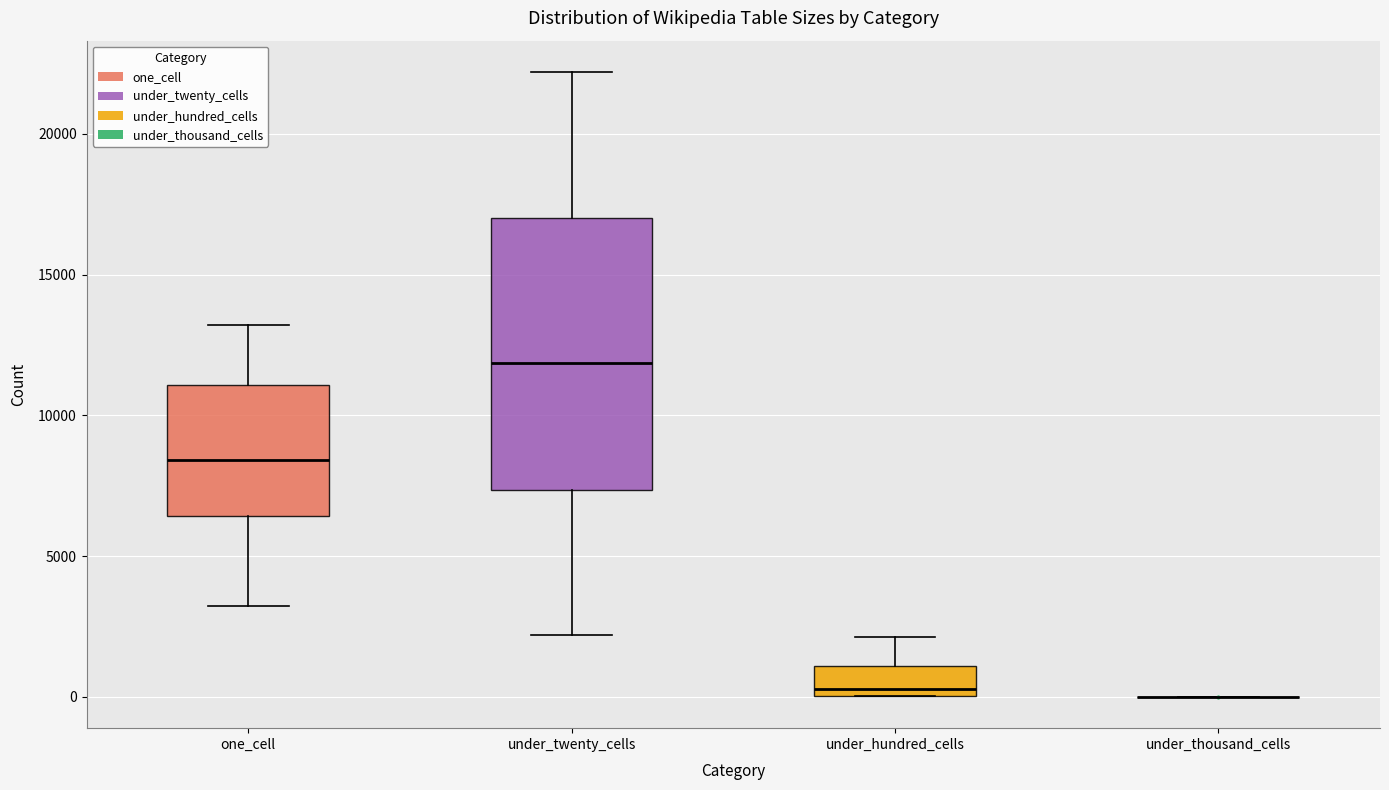

Reading left to right, read every box against the y-axis: the position of its median line, the range the box covers, and the ends of its whiskers. The values are not printed on the chart, so give them approximately, as read against the axis.

one_cell: median 8500, box 6500 to 11000, whiskers 3000 to 13000
under_twenty_cells: median 12000, box 7500 to 17000, whiskers 2000 to 22000
under_hundred_cells: median 500, box 0 to 1000, whiskers 0 to 2000
under_thousand_cells: box collapsed to a line at 0, whiskers 0 to 0